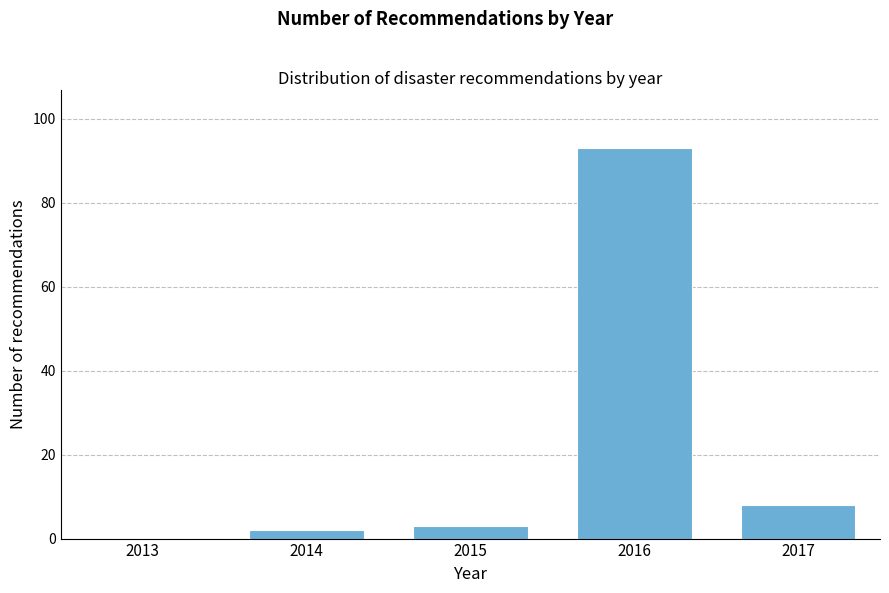

Reading left to right, what are all the values shown in this chart?

2013=0	2014=2	2015=3	2016=93	2017=8